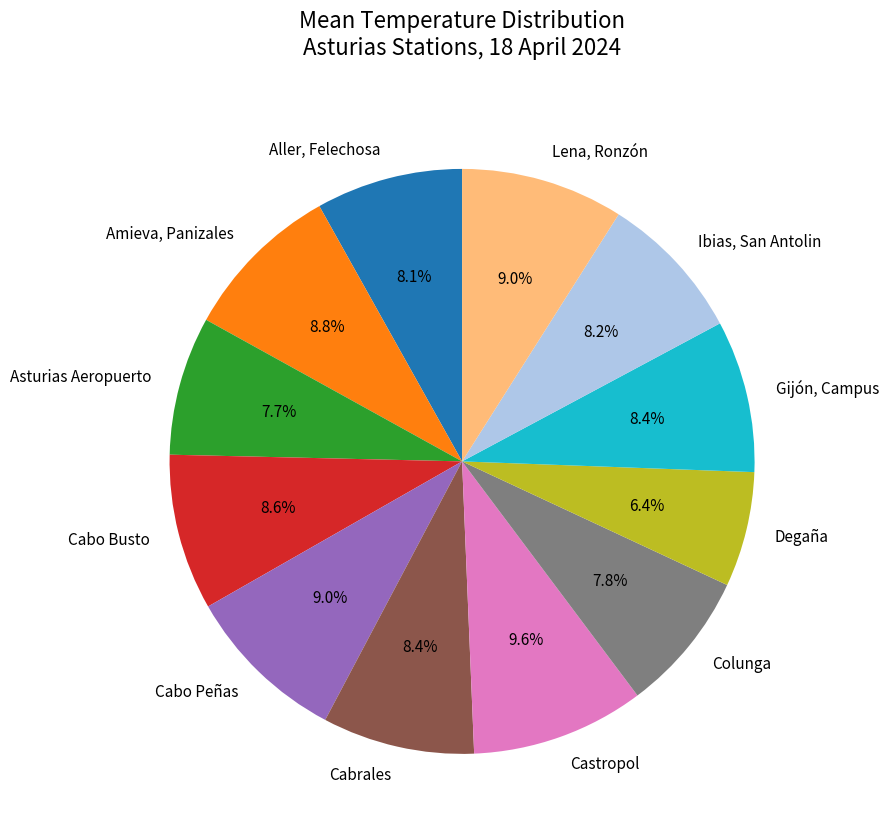

To the nearest percent, what is the average slice percentage?

8%